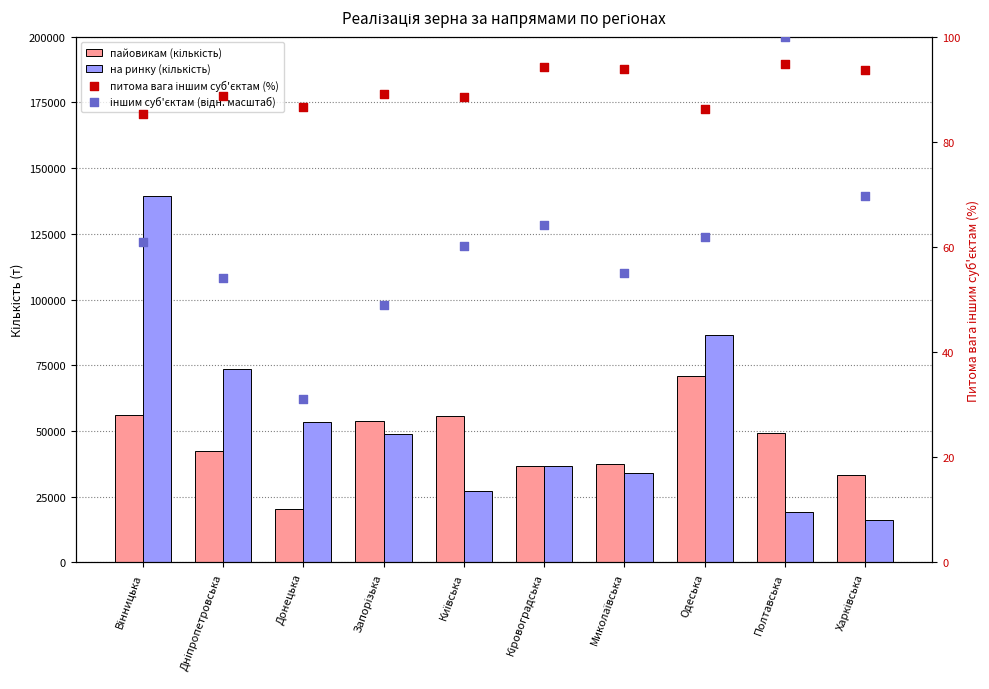

At how many categories does at least one series exceed 104425?

1